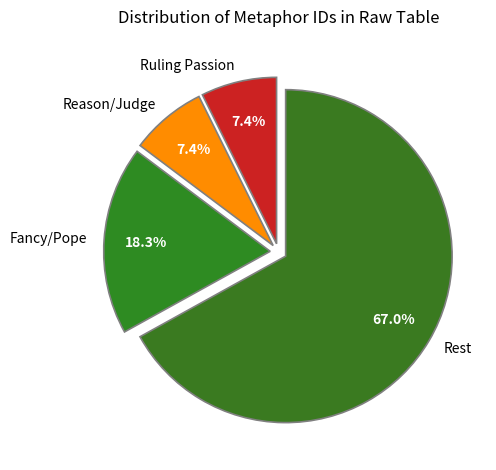

Which slice is the largest?

Rest